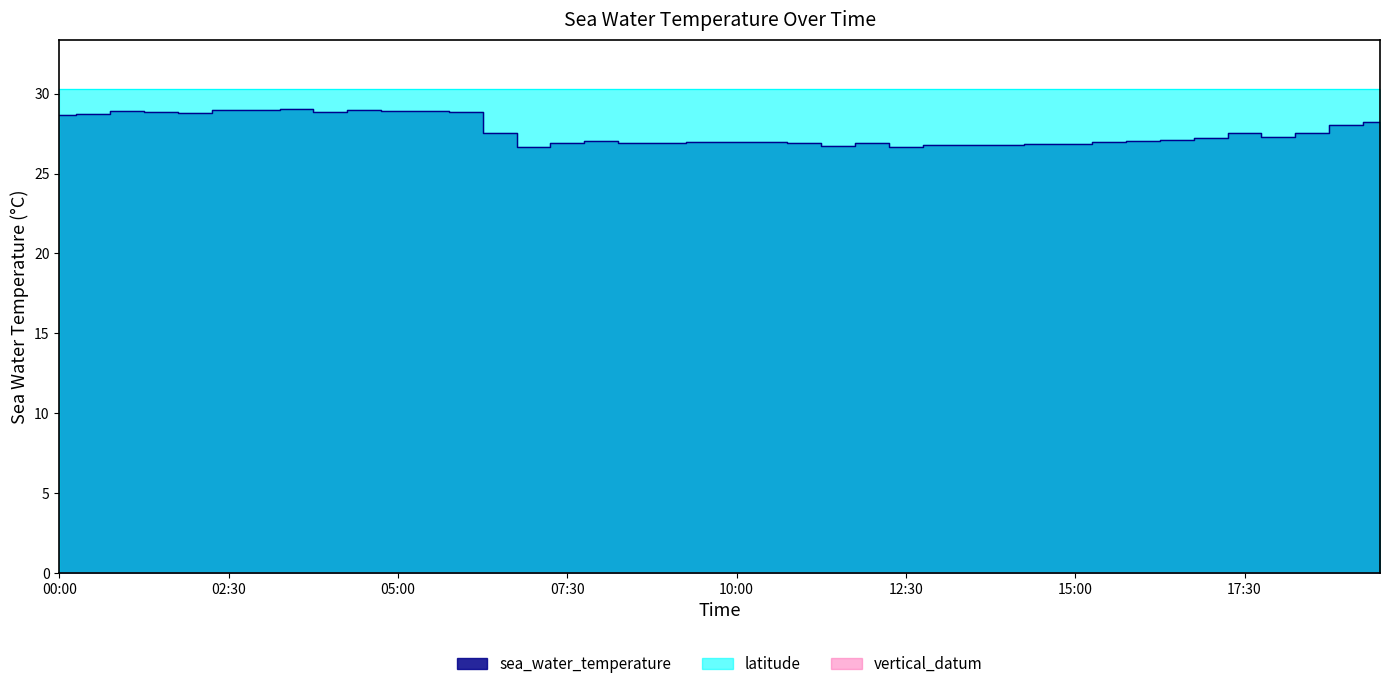

At 2015-07-01T18:00, list the series in order from largest to smallest.

latitude, sea_water_temperature, vertical_datum